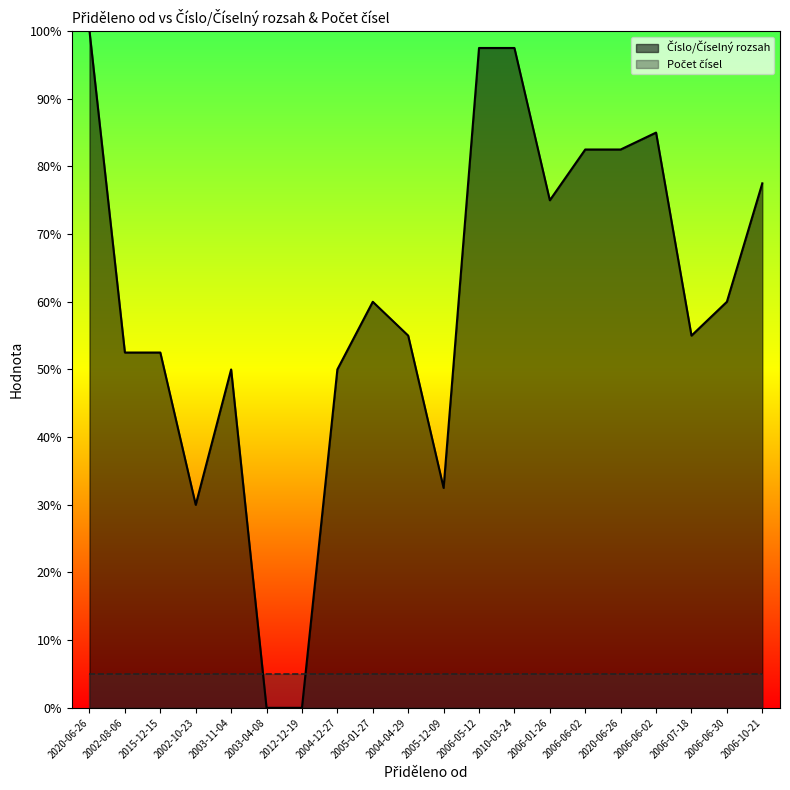

How many interior local valleys (lower than both neighbors) does the data have?

4